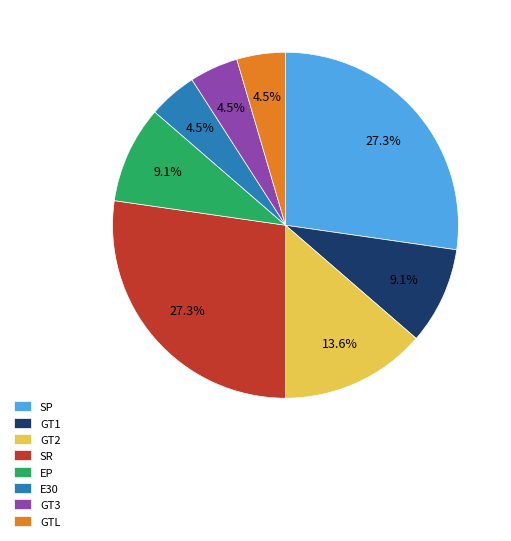

What is the ratio of the value at GT3 to the value at GT1?

0.5